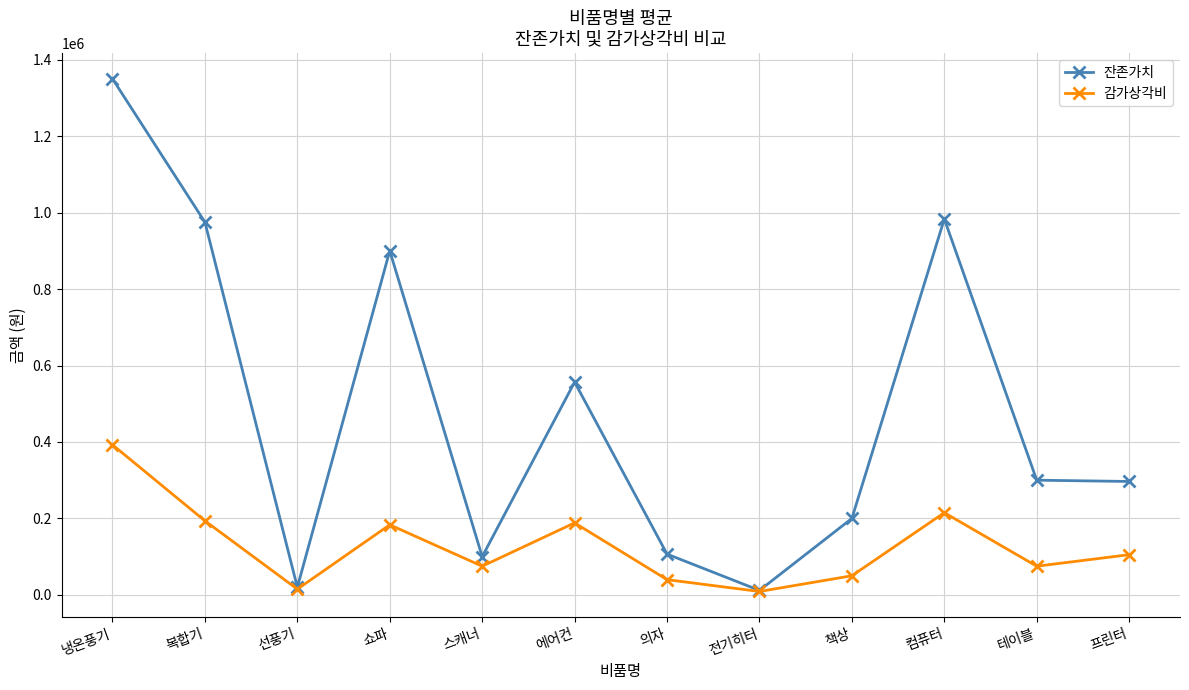

What is the label of the 12th point from the left?

프린터